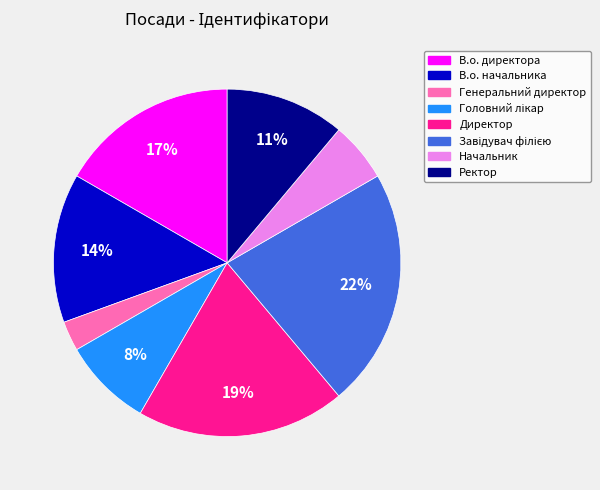

Is the sum of Начальник and Ректор greater than half?

No